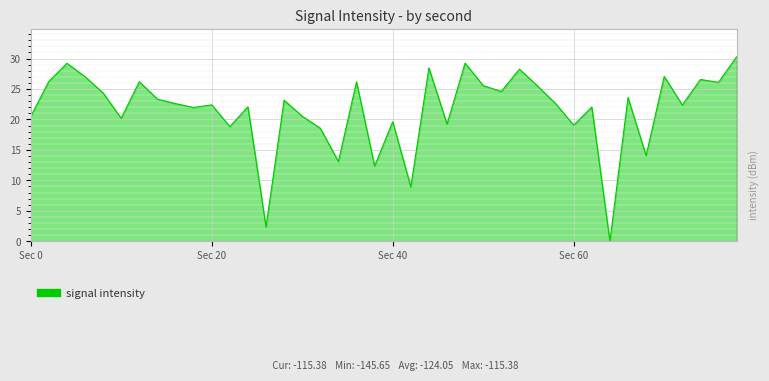

What is the maximum value shown in the chart?

30.3